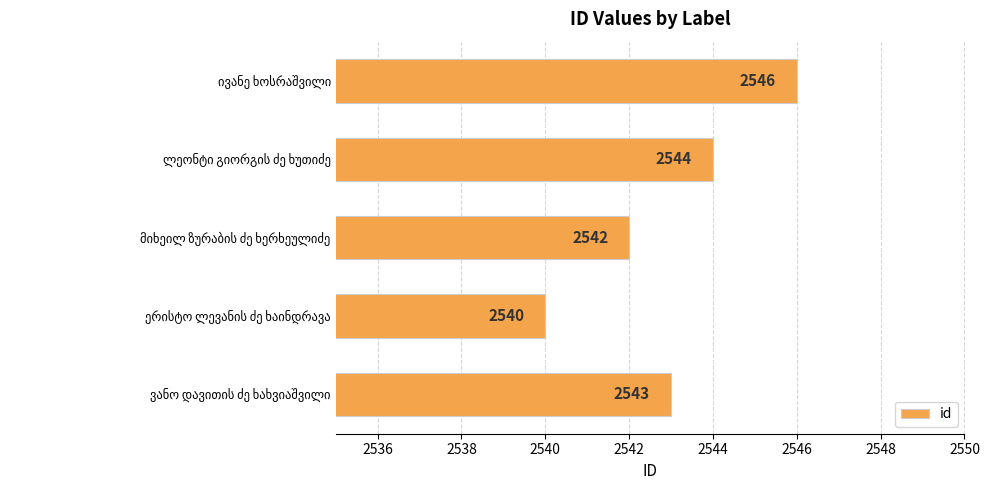

What is the value of the 4th bar from the top?

2540